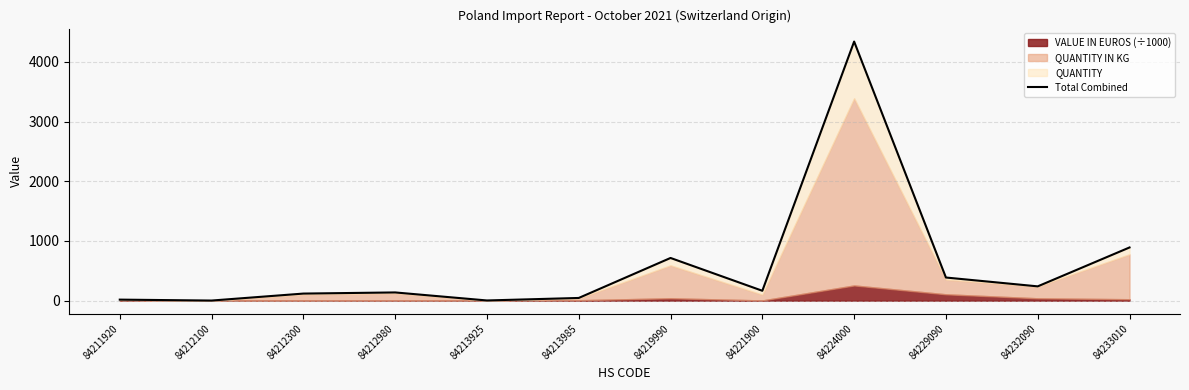

True or false: the data shows 180.5 at 84229090.

False